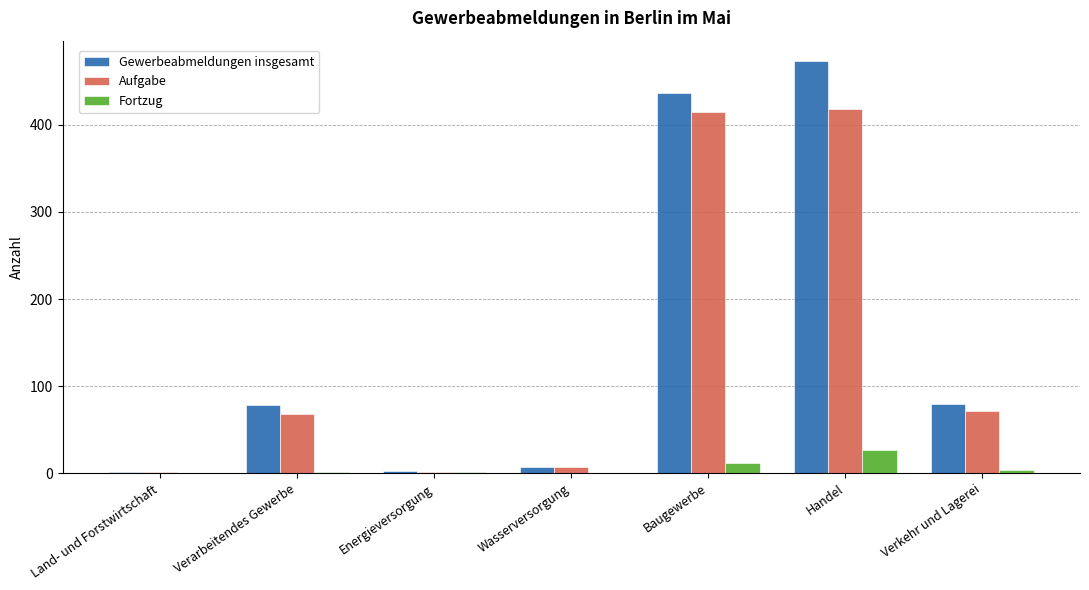

True or false: Gewerbeabmeldungen insgesamt has a value of 78 at Verarbeitendes Gewerbe.

True